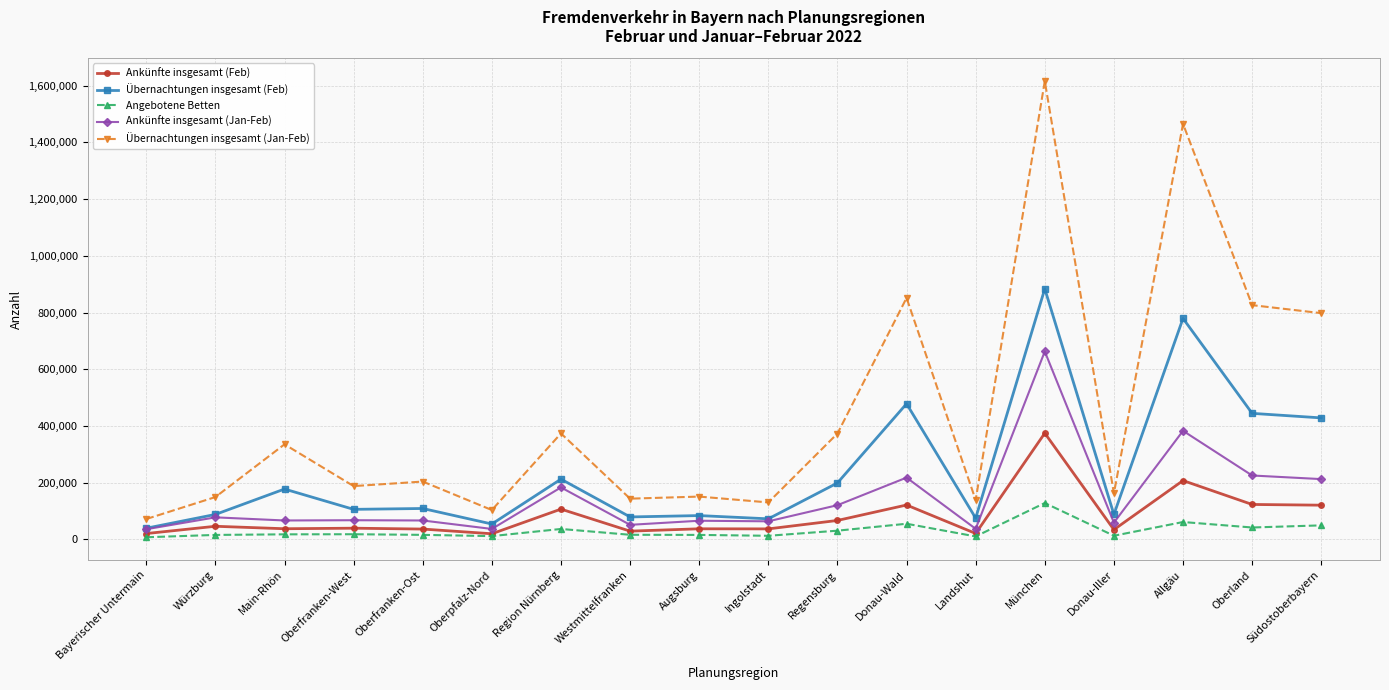

True or false: Ankünfte insgesamt (Feb) has more than 2 interior local peaks.

True